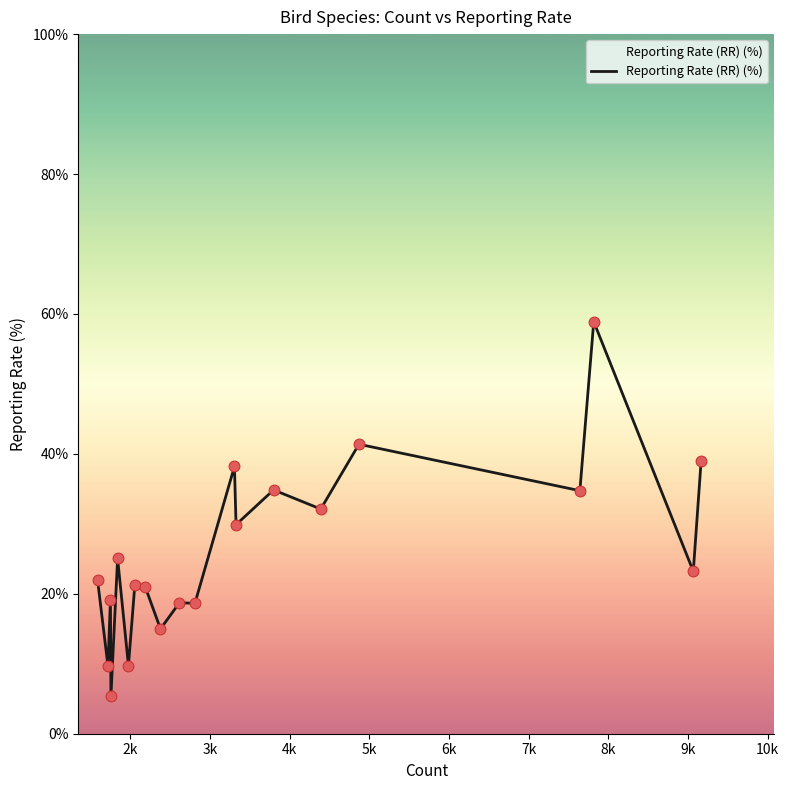

What is the minimum value shown in the chart?

5.3